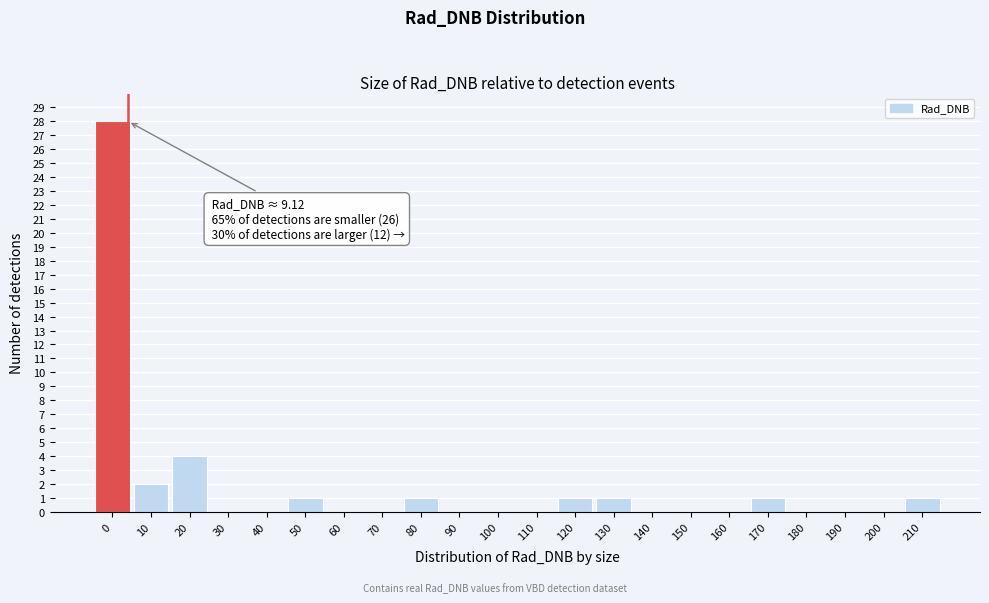

Reading left to right, what are all the values shown in this chart?

0=28	10=2	20=4	30=0	40=0	50=1	60=0	70=0	80=1	90=0	100=0	110=0	120=1	130=1	140=0	150=0	160=0	170=1	180=0	190=0	200=0	210=1